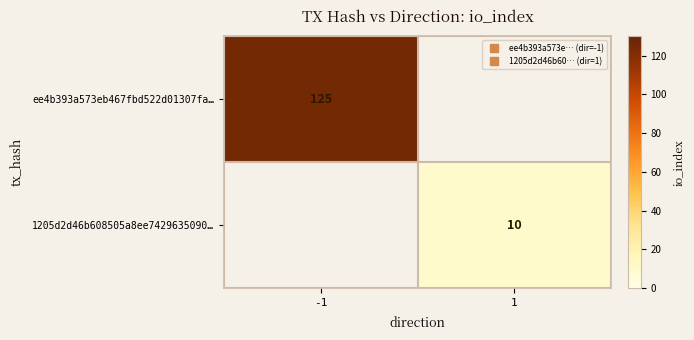

At how many categories does at least one series exceed 61?

1